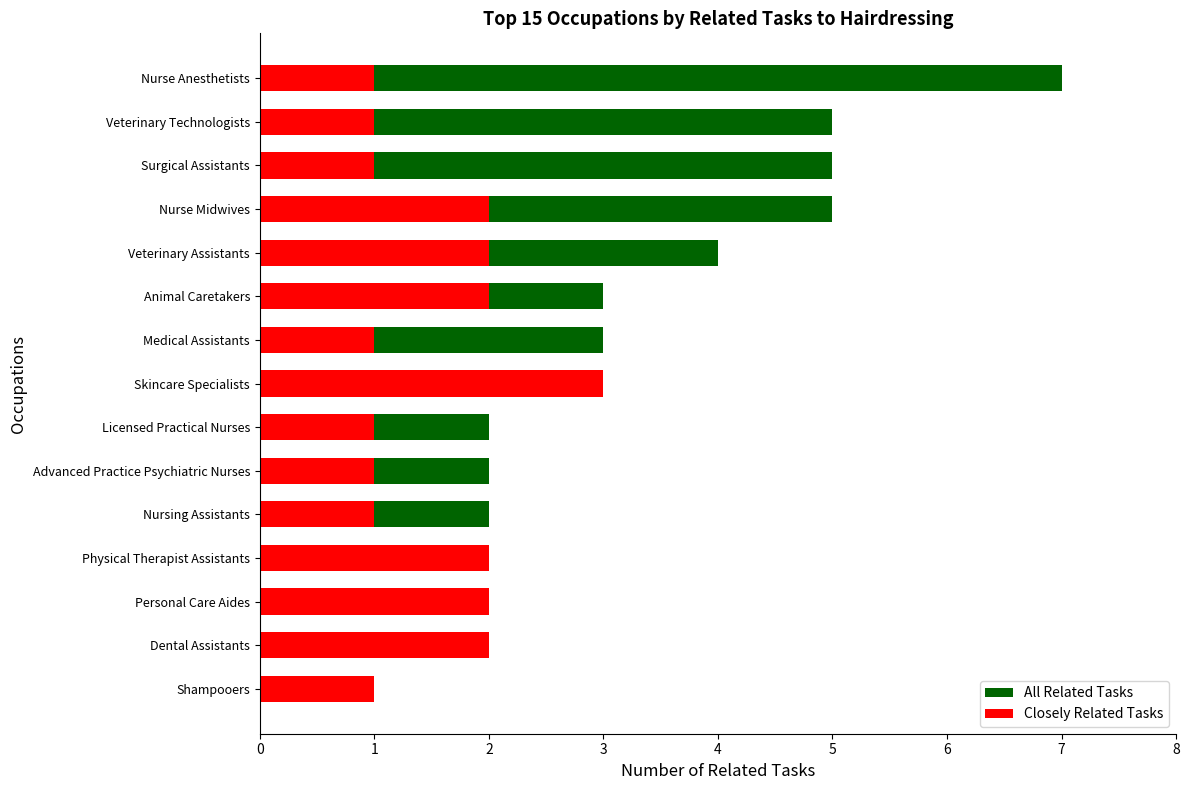

True or false: Closely Related Tasks has a value of 2 at Dental Assistants.

True